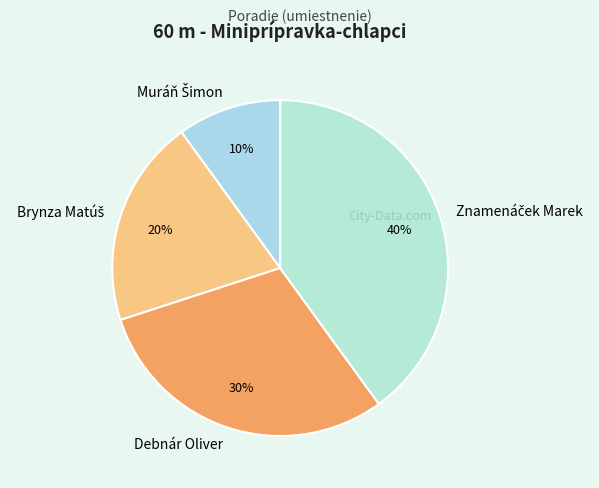

What percentage is the Debnár Oliver slice, to the nearest percent?

30%